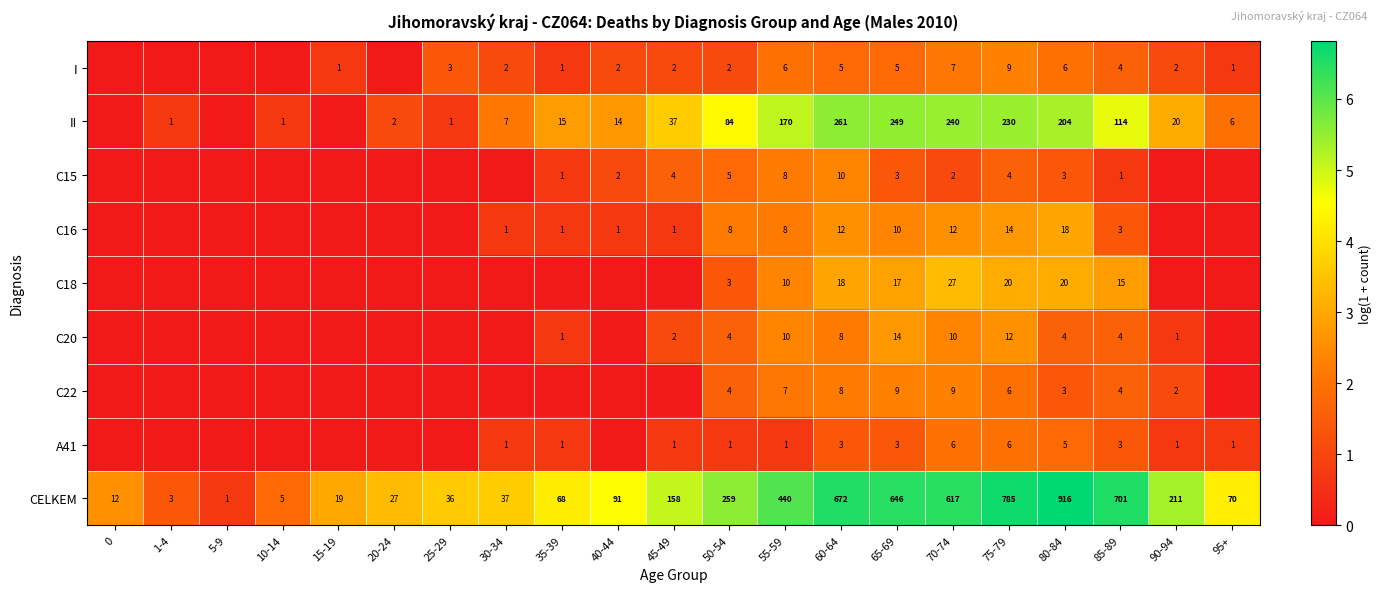

Where is CELKEM nearest to the value 458?

55-59